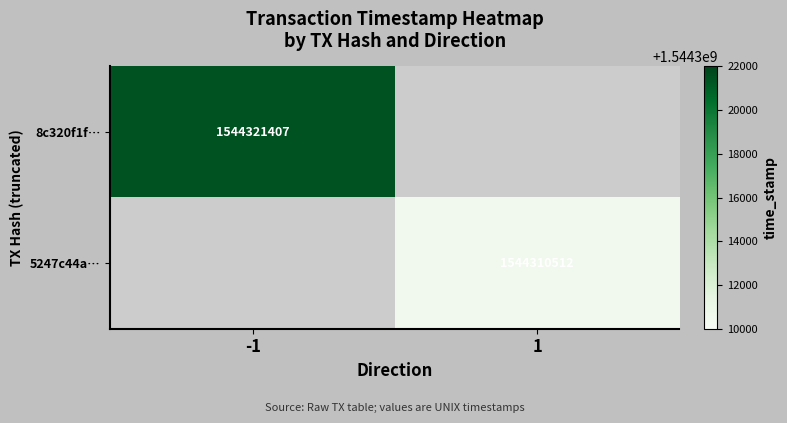

Is it true that 5247c44a… equals 2250125497 at 1?

False